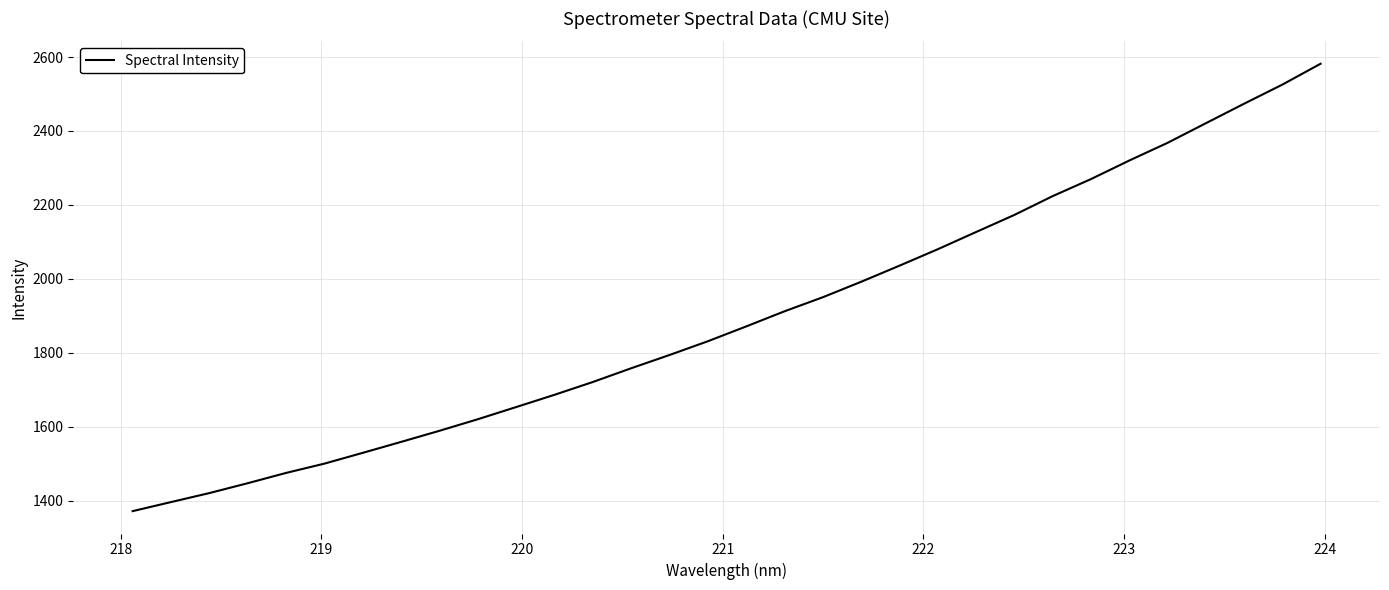

What is the minimum value shown in the chart?

1371.3